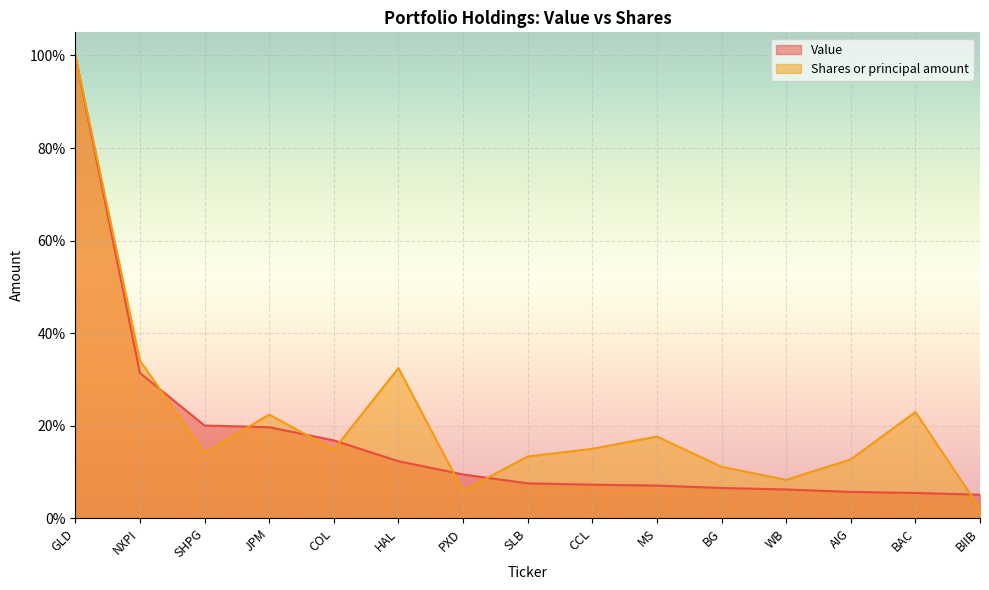

True or false: Value has more than 2 points higher than both neighbors.

False